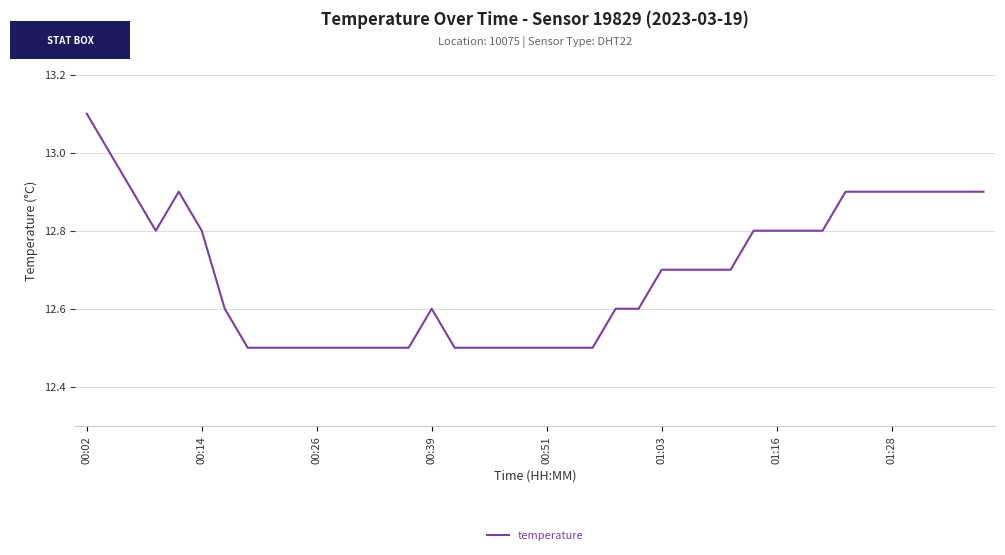

Reading left to right, list all the values displayed in this chart.

13.1	13.0	12.9	12.8	12.9	12.8	12.6	12.5	12.5	12.5	12.5	12.5	12.5	12.5	12.5	12.6	12.5	12.5	12.5	12.5	12.5	12.5	12.5	12.6	12.6	12.7	12.7	12.7	12.7	12.8	12.8	12.8	12.8	12.9	12.9	12.9	12.9	12.9	12.9	12.9